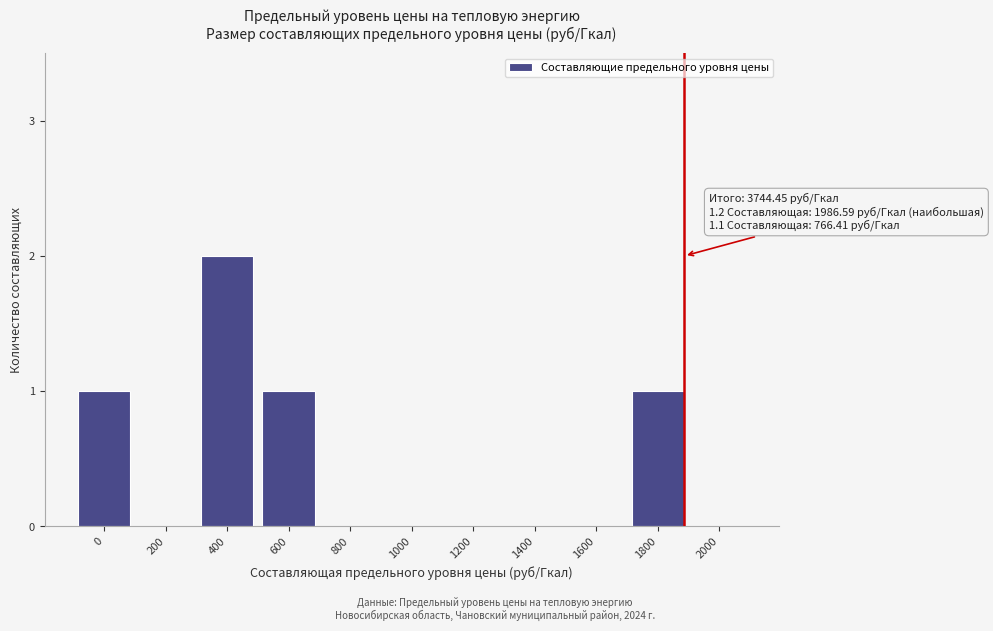

Reading left to right, list all the values displayed in this chart.

0=1	200=0	400=2	600=1	800=0	1000=0	1200=0	1400=0	1600=0	1800=1	2000=0